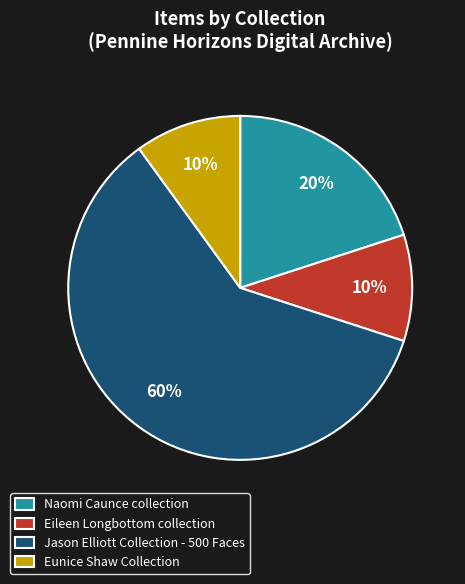

To the nearest percent, what is the average slice percentage?

25%